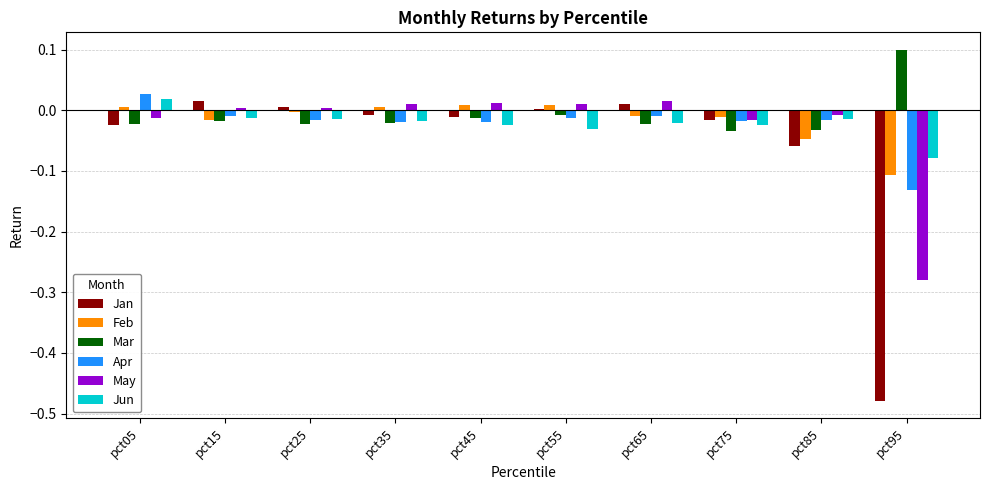

Between pct45 and pct85, which series saw the biggest shift?

Feb